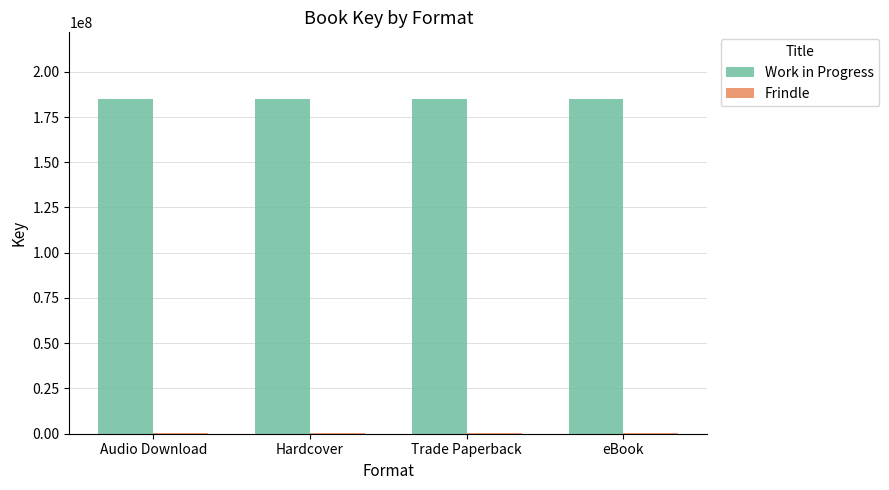

What is the maximum value for Work in Progress?

184819165